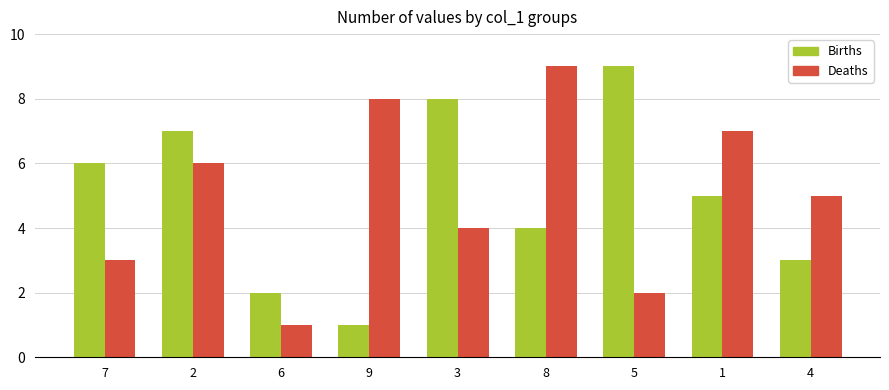

The value of Deaths at 7 is 3. True or false?

True